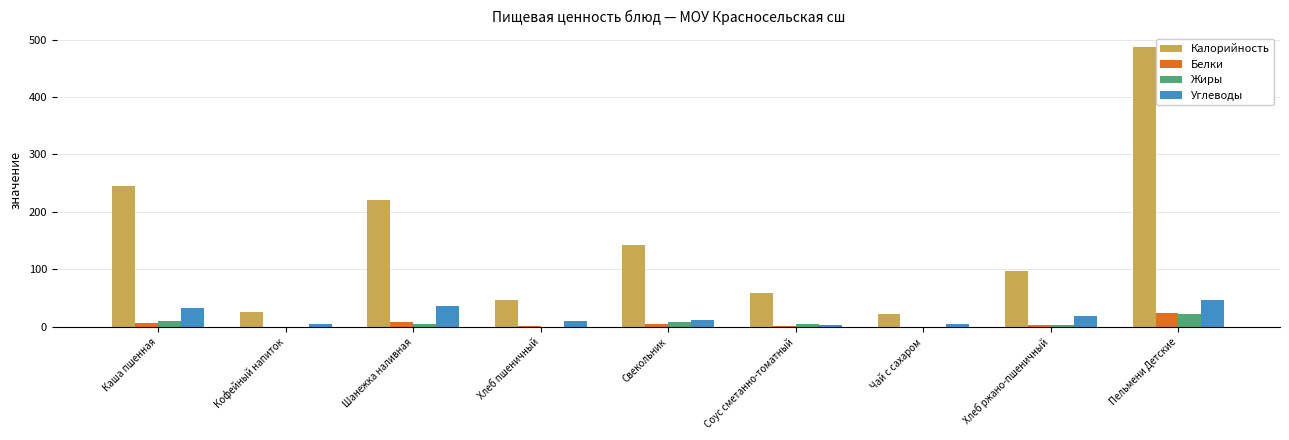

True or false: Углеводы has a value of 46.2 at Пельмени Детские.

True